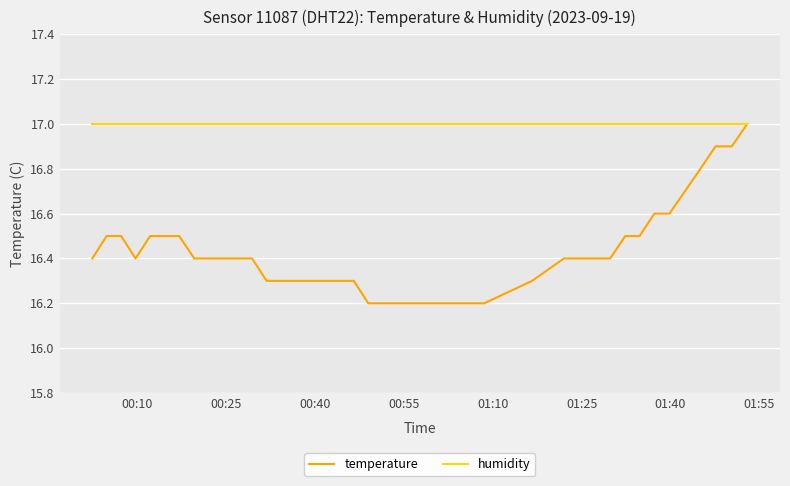

Which series has the largest total across all categories?

humidity